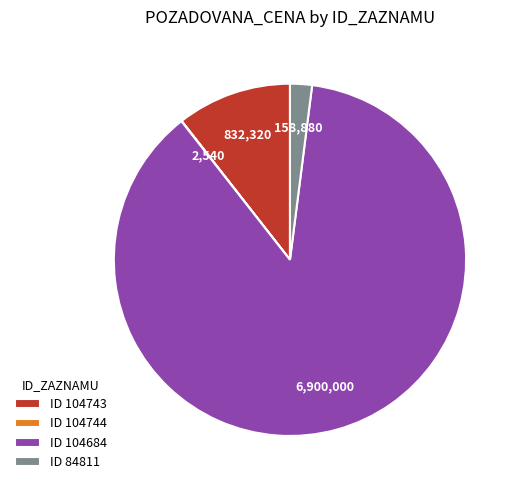

Is the sum of ID 104684 and ID 84811 greater than half?

Yes